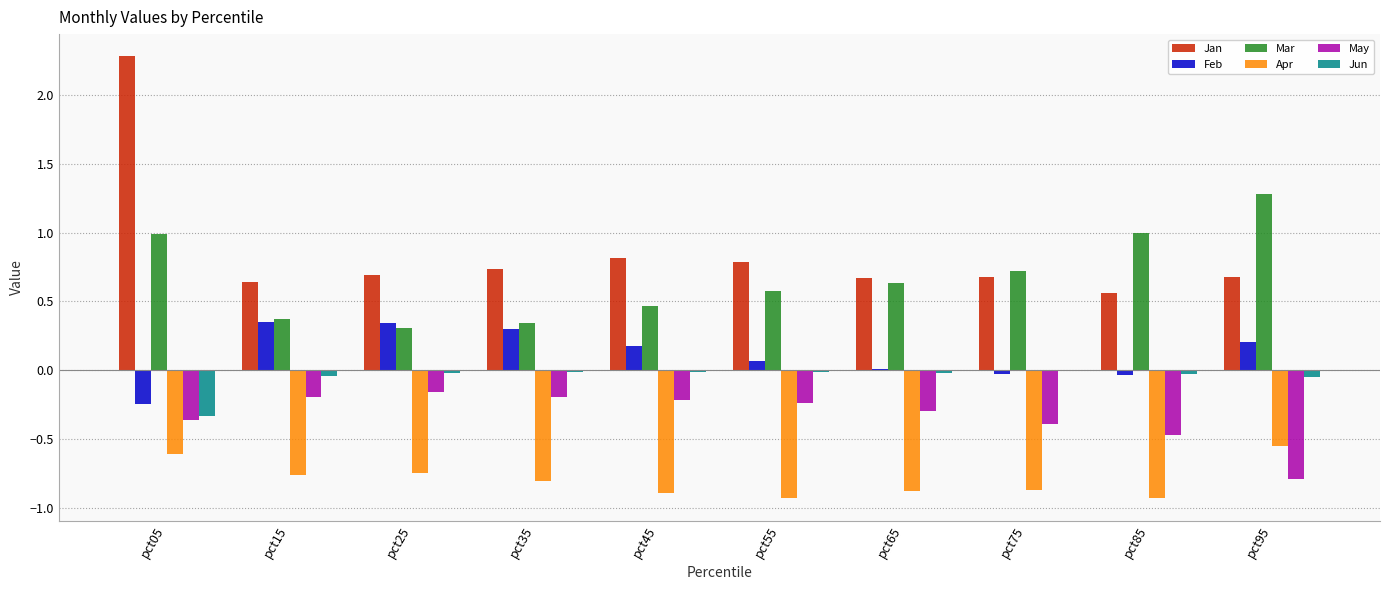

Which category has the highest value across all series?

pct05